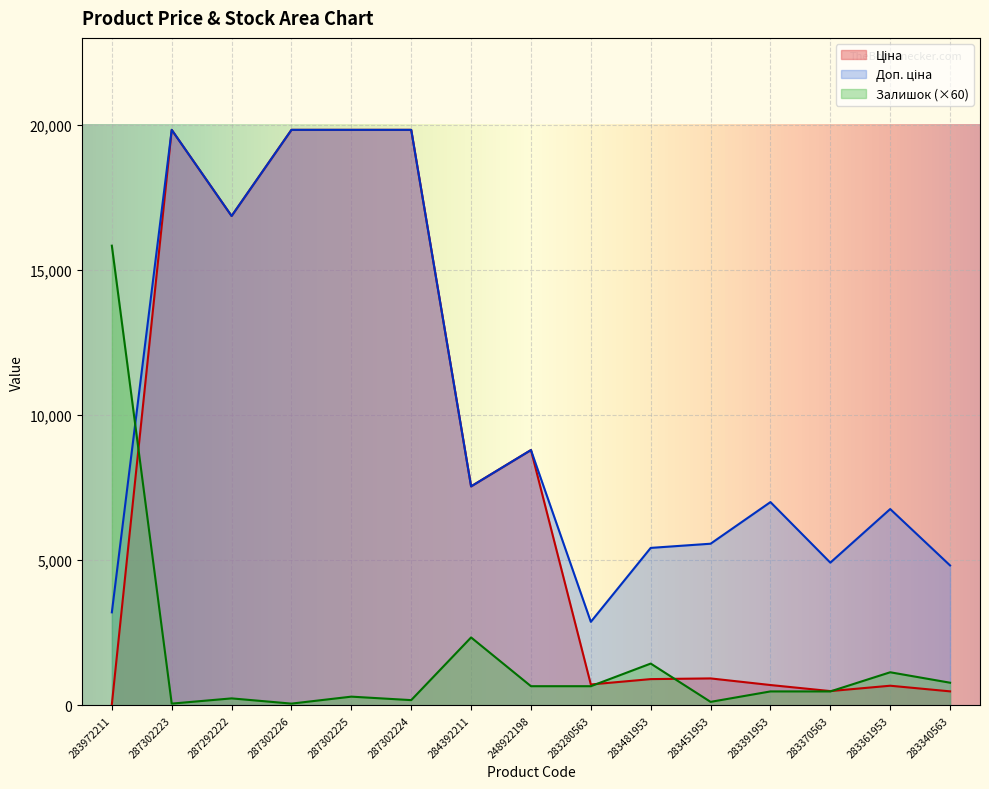

True or false: Ціна has more than 1 points higher than both neighbors.

True